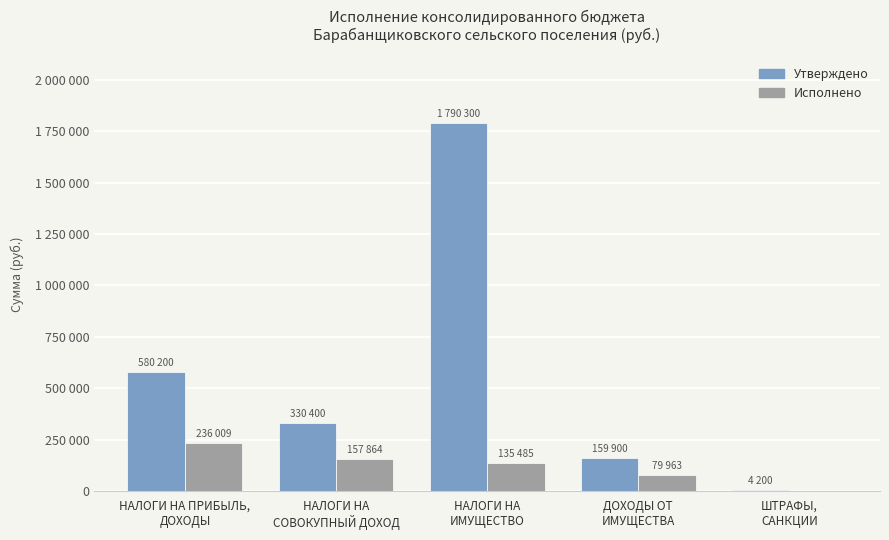

What are all the series names shown in the legend?

Утверждено, Исполнено